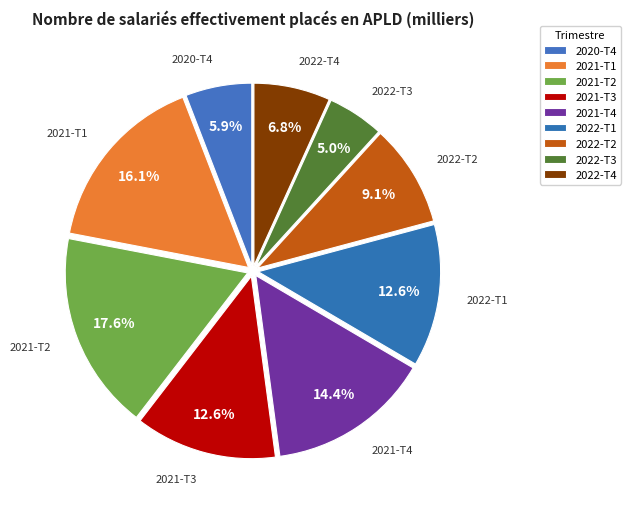

Is there any slice that represents more than half of the pie?

No